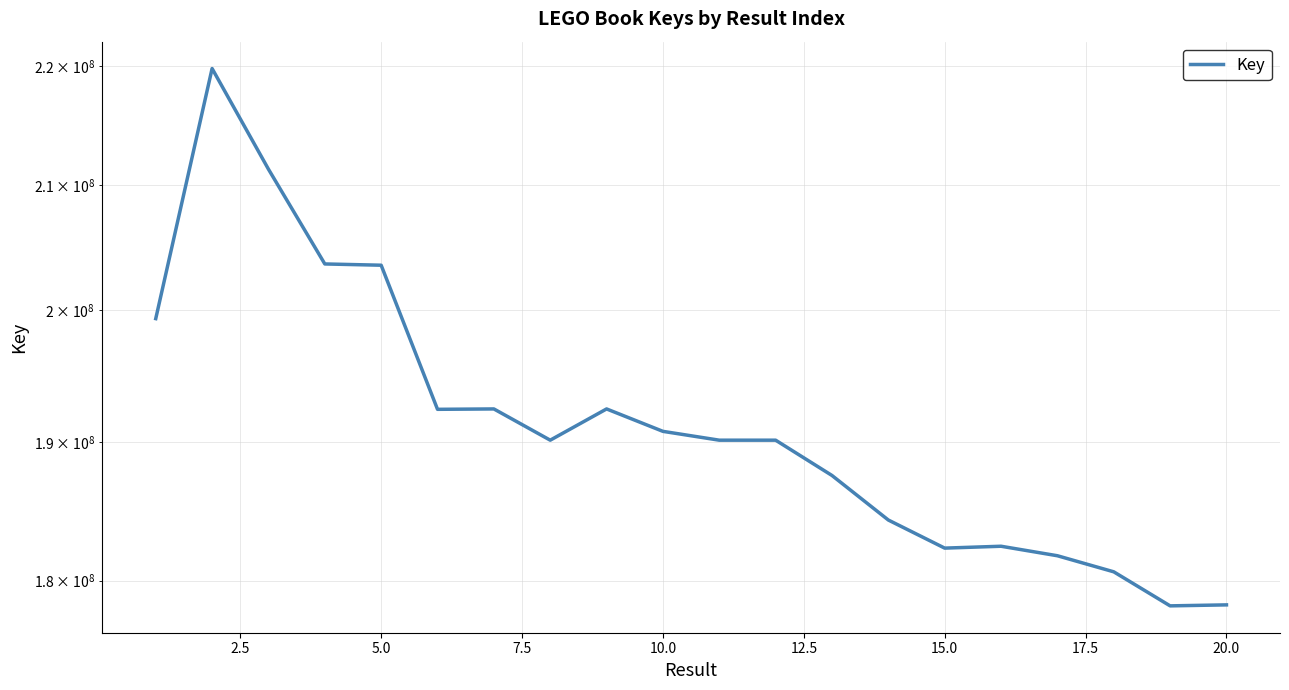

What is the smallest value displayed?

178241539